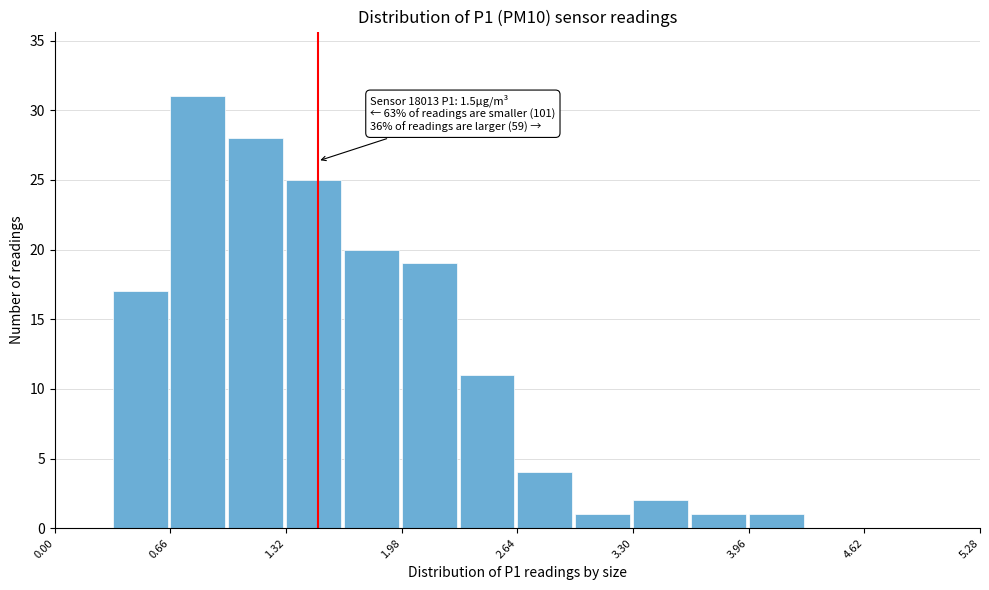

Around what value on the x-axis is the tallest bar? Give the approximate position of its centre, as read against the axis.

0.8